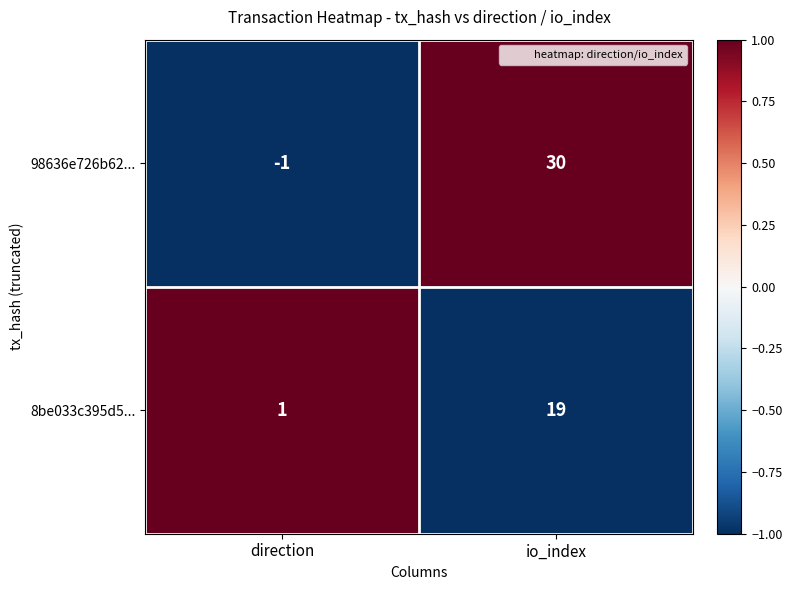

What is the highest value of the 98636e726b62... series?

30